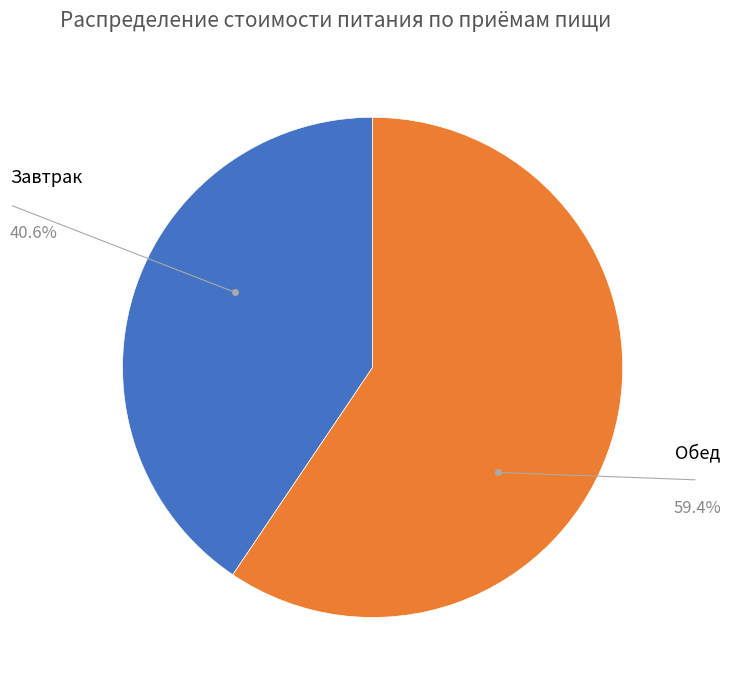

How many slices are in this pie chart?

2